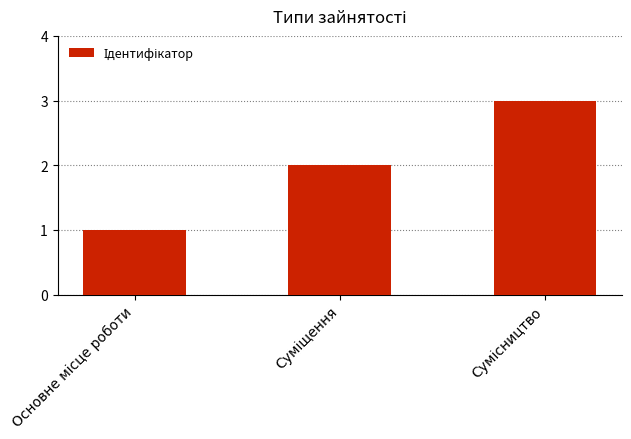

What is the sum of all values?

6